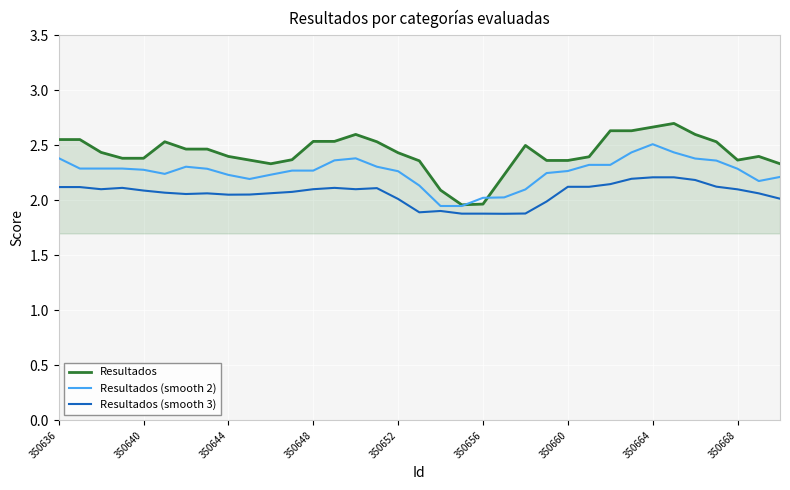

What is the maximum value shown in the chart?

2.7